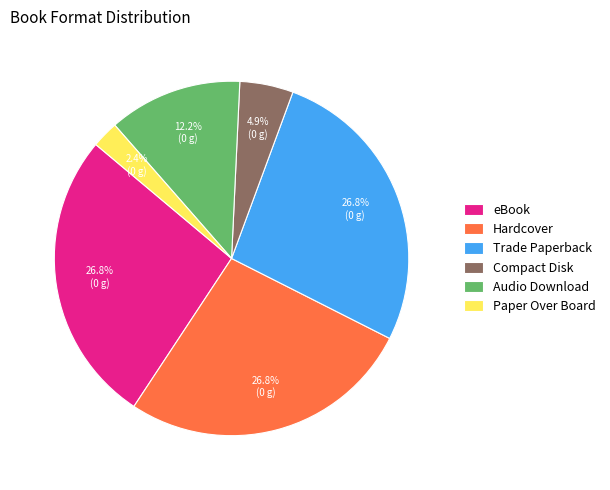

Does any single category account for the majority?

No